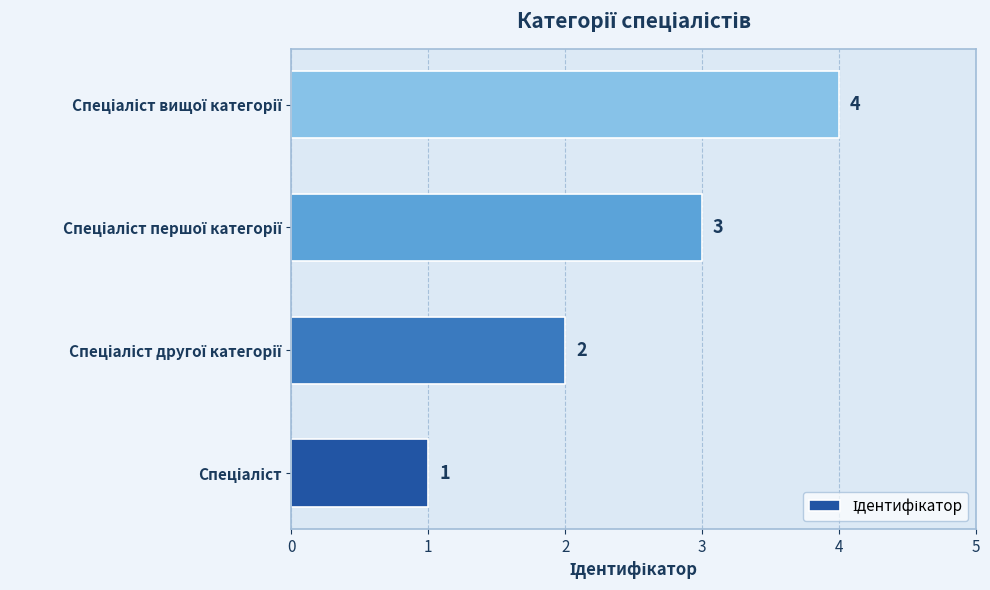

What is the maximum value shown in the chart?

4